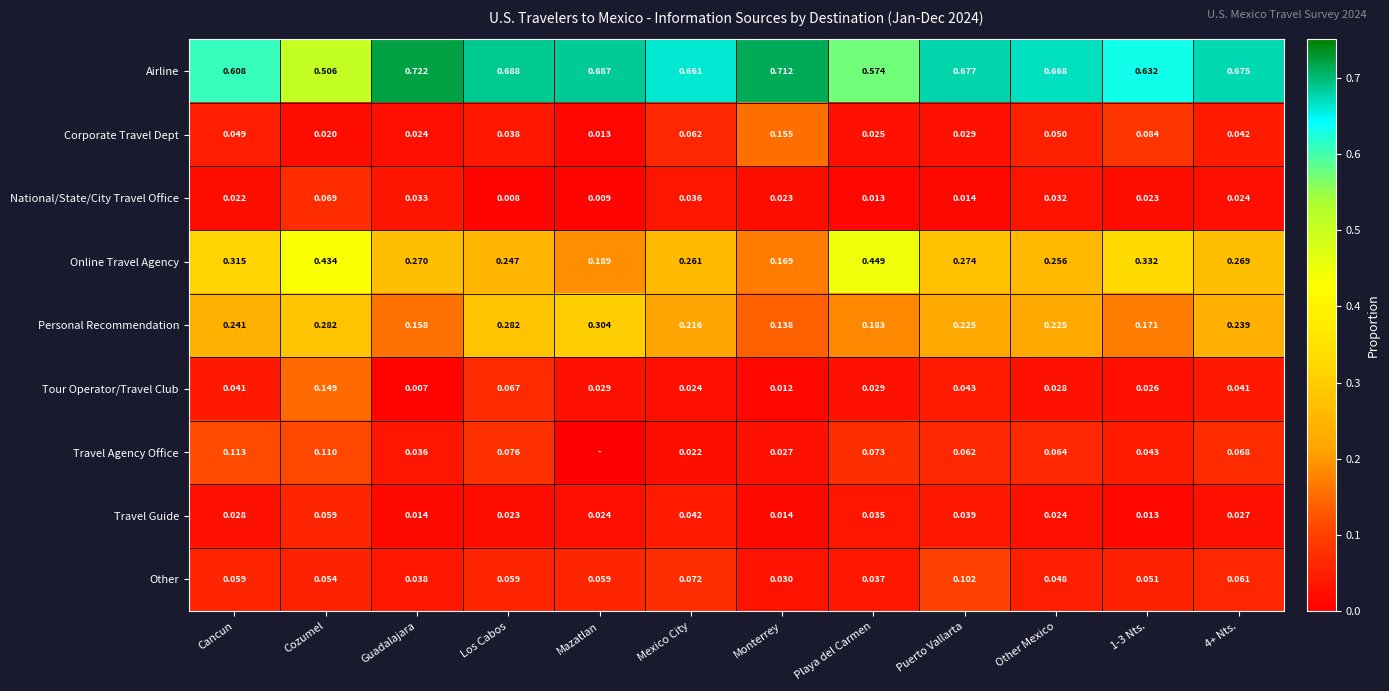

Is the value of Corporate Travel Dept at Mexico City greater than the value of Other at 4+ Nts.?

Yes